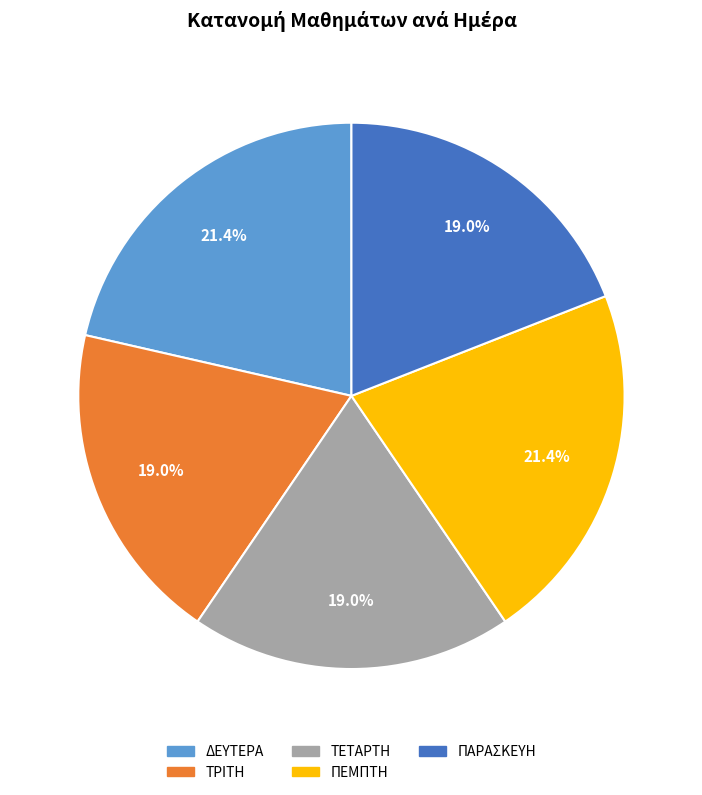

Is it true that ΠΕΜΠΤΗ is 21% of the pie?

True